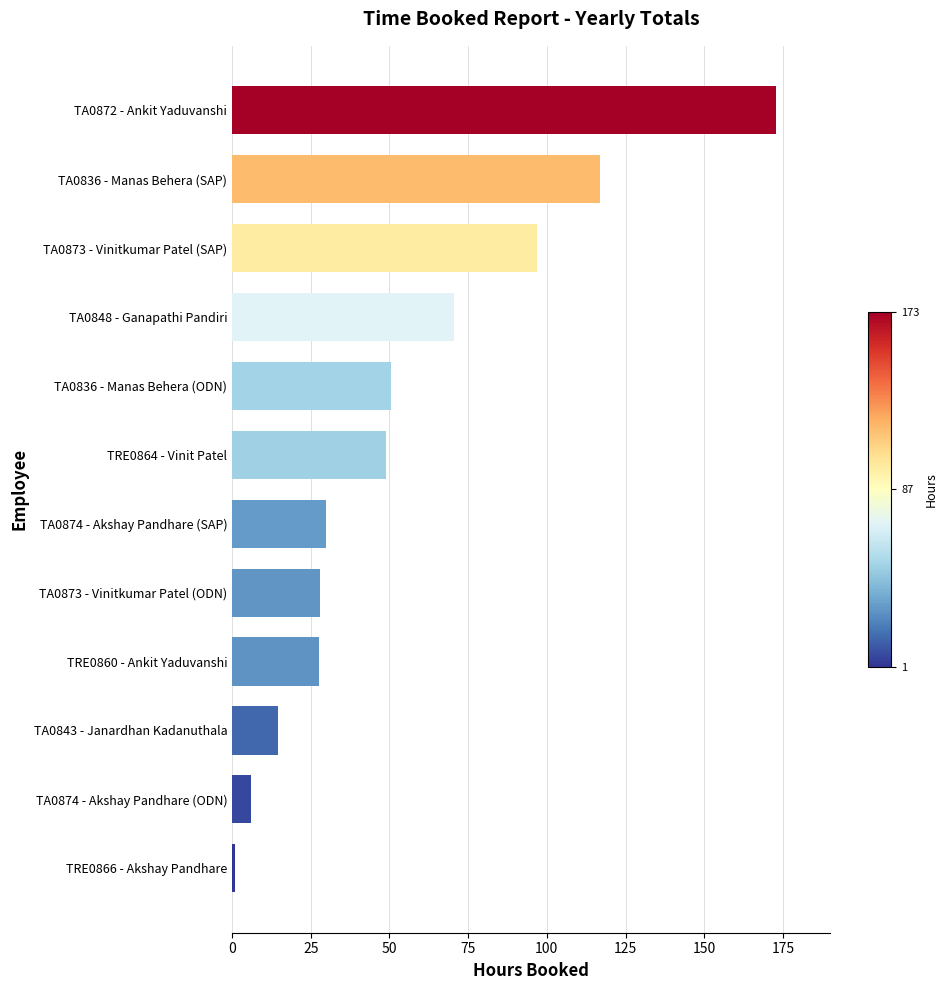

What is the greatest value displayed?

172.8